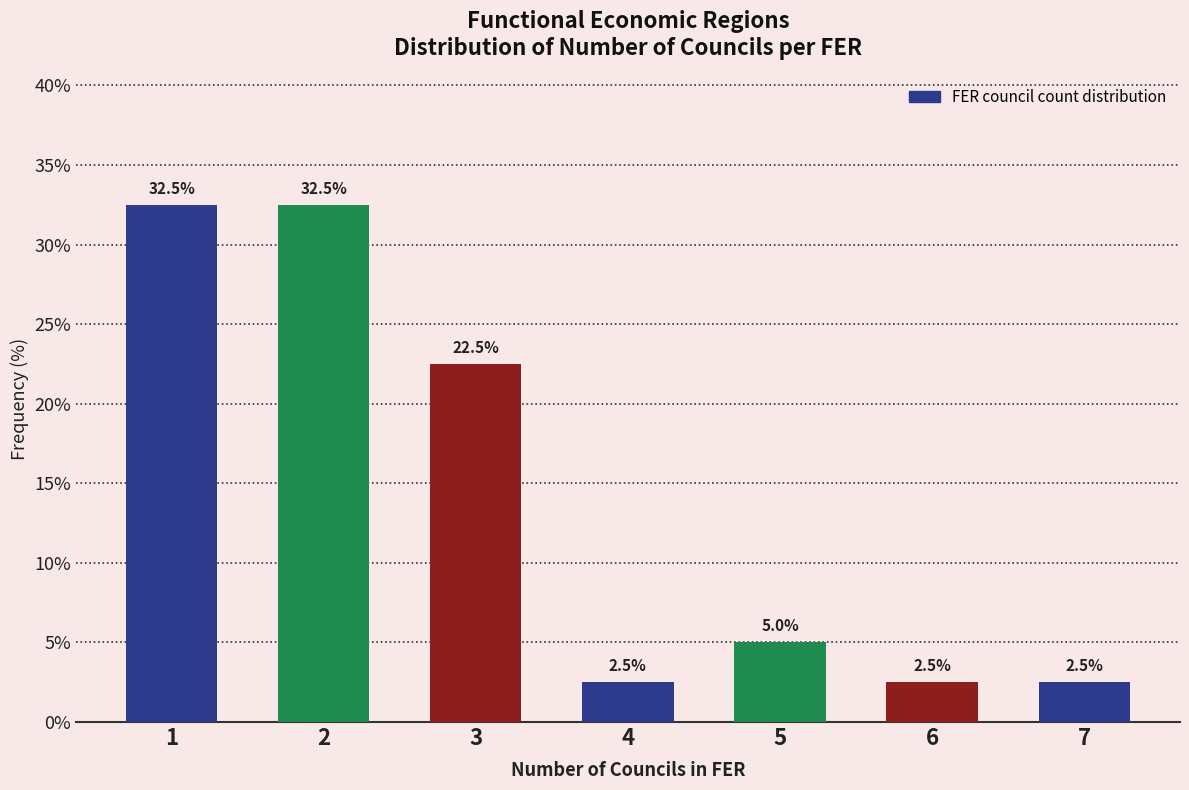

Reading right to left, transcribe all the data shown in this chart.

7=2.5	6=2.5	5=5.0	4=2.5	3=22.5	2=32.5	1=32.5